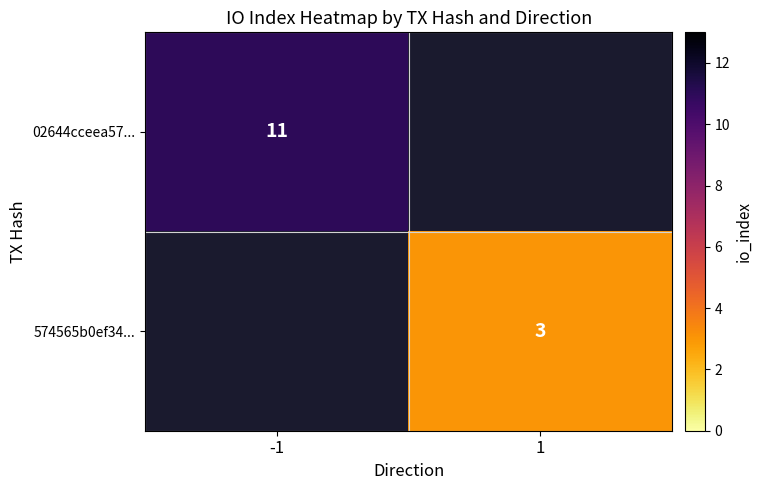

The value of 574565b0ef34... at 1 is 3. True or false?

True